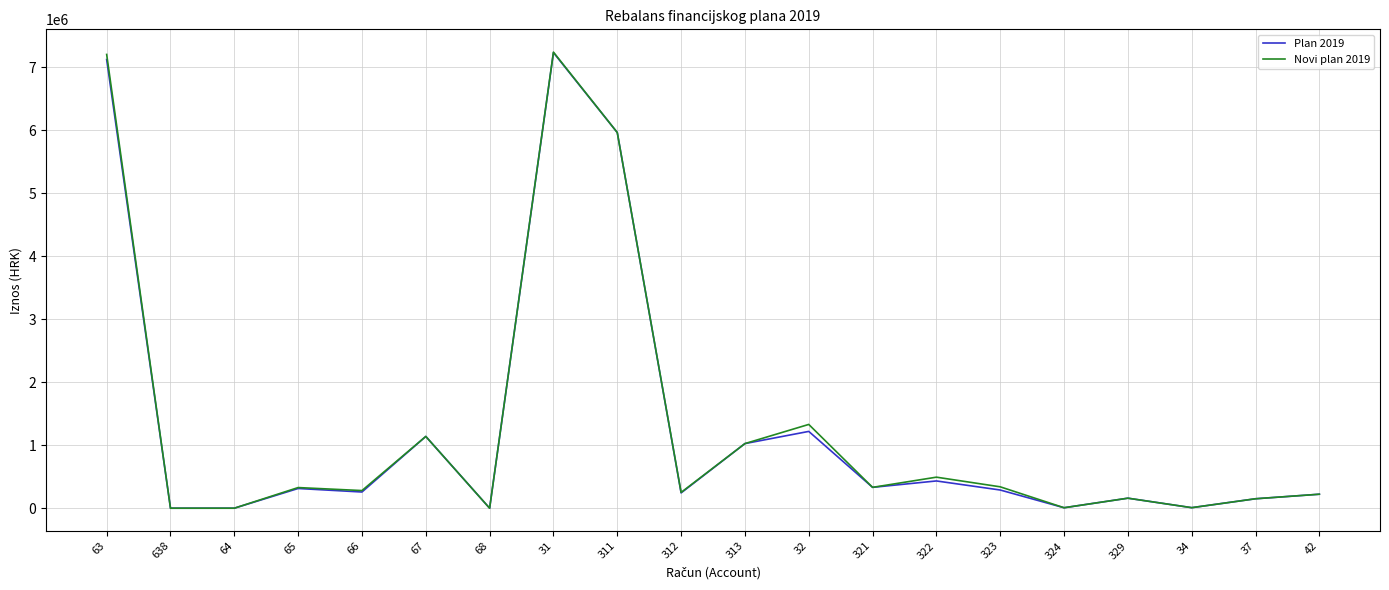

What is the greatest value displayed?

7239140